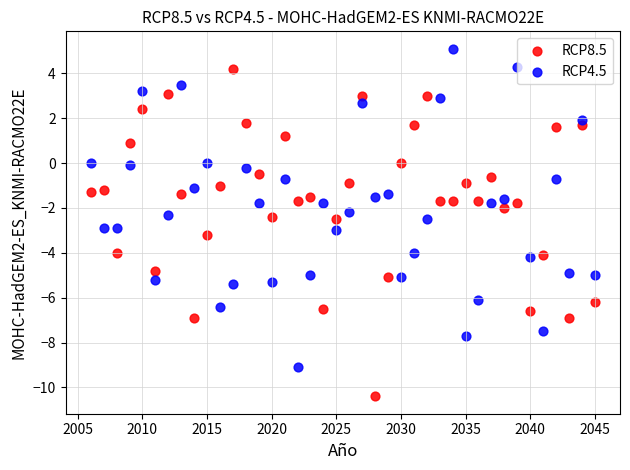

What is the X range (max minus min) for the scatter plot?

39.0